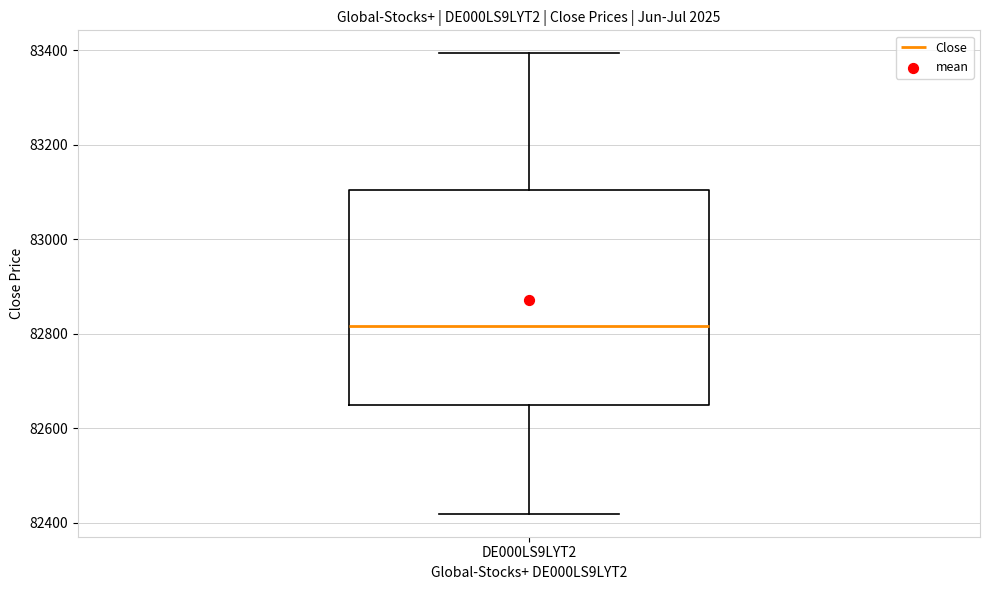

Where is the lower edge of the box for DE000LS9LYT2 on the y-axis? The values are not printed on the chart, so give them approximately, as read against the axis.

82640